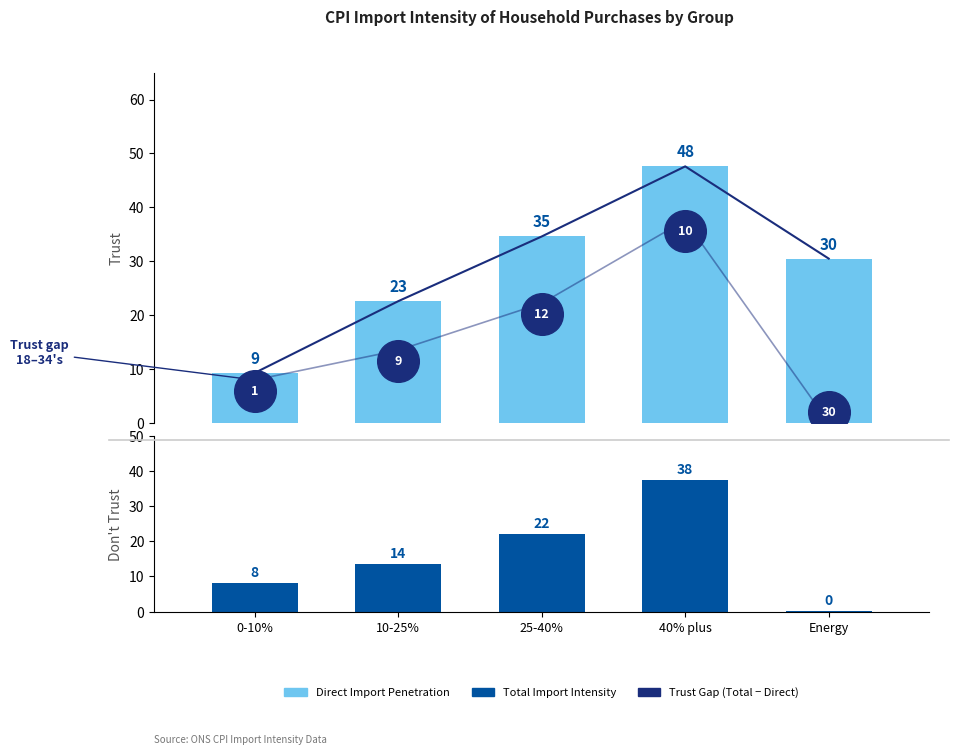

Is the value of Total at 0-10% greater than the value of Direct Import Penetration at 25-40%?

No